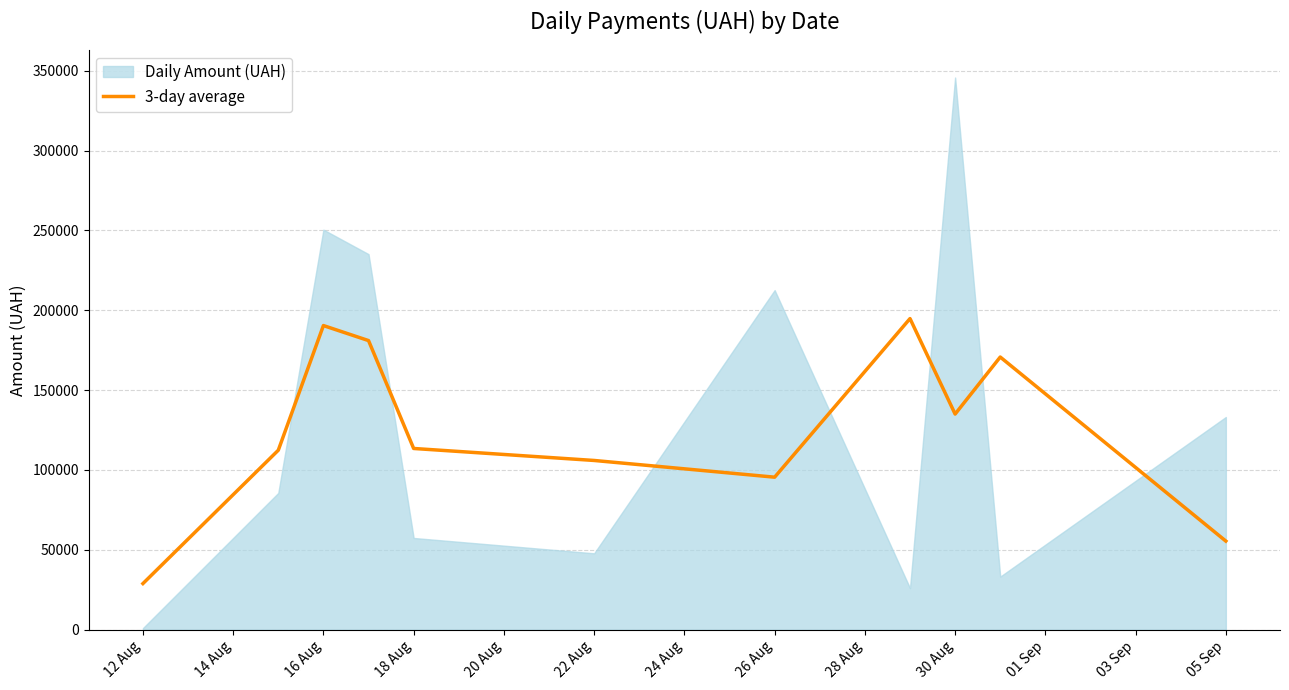

The value of 3-day average at 12 Aug is 28882.8. True or false?

True